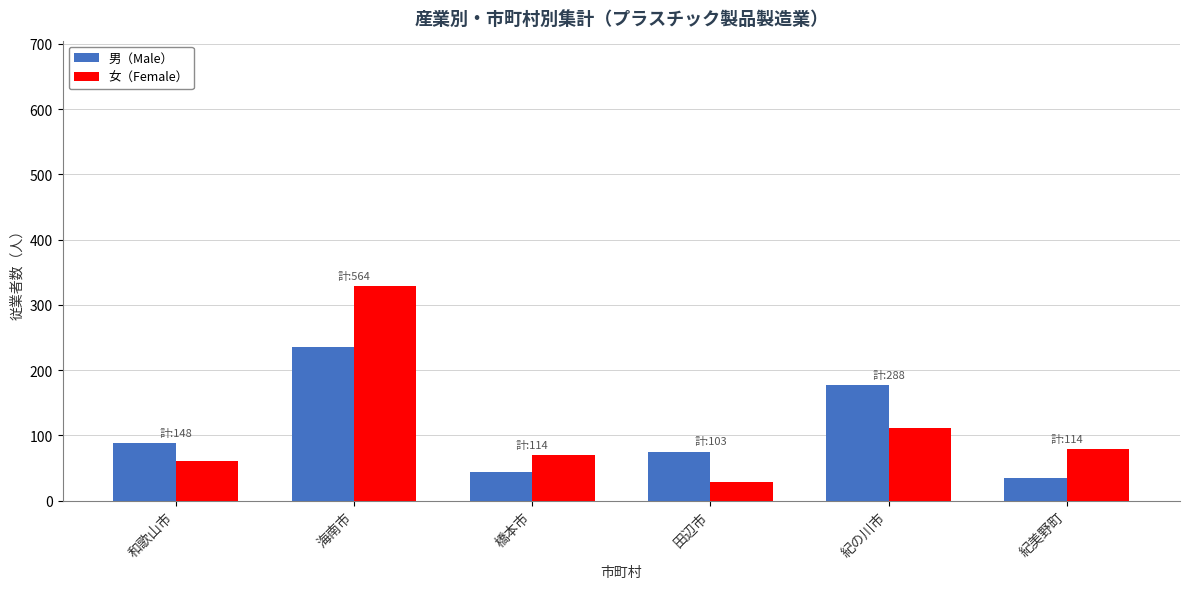

What is the value of the 女（Female） bar at the 4th from the left?

28